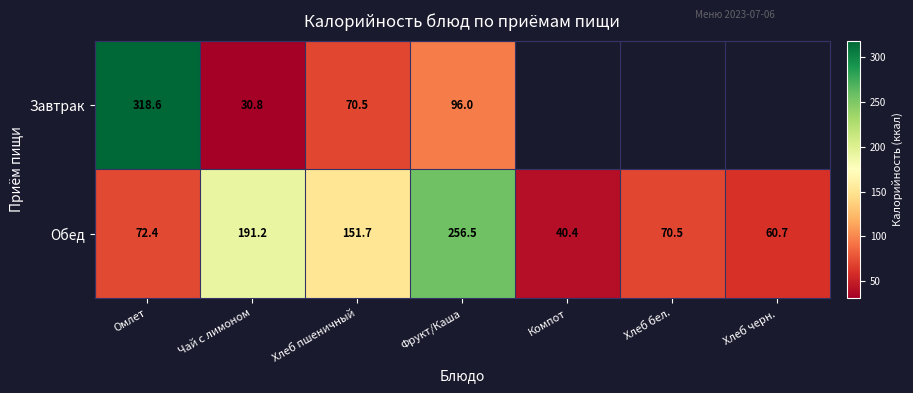

What is the maximum value for Обед?

256.5